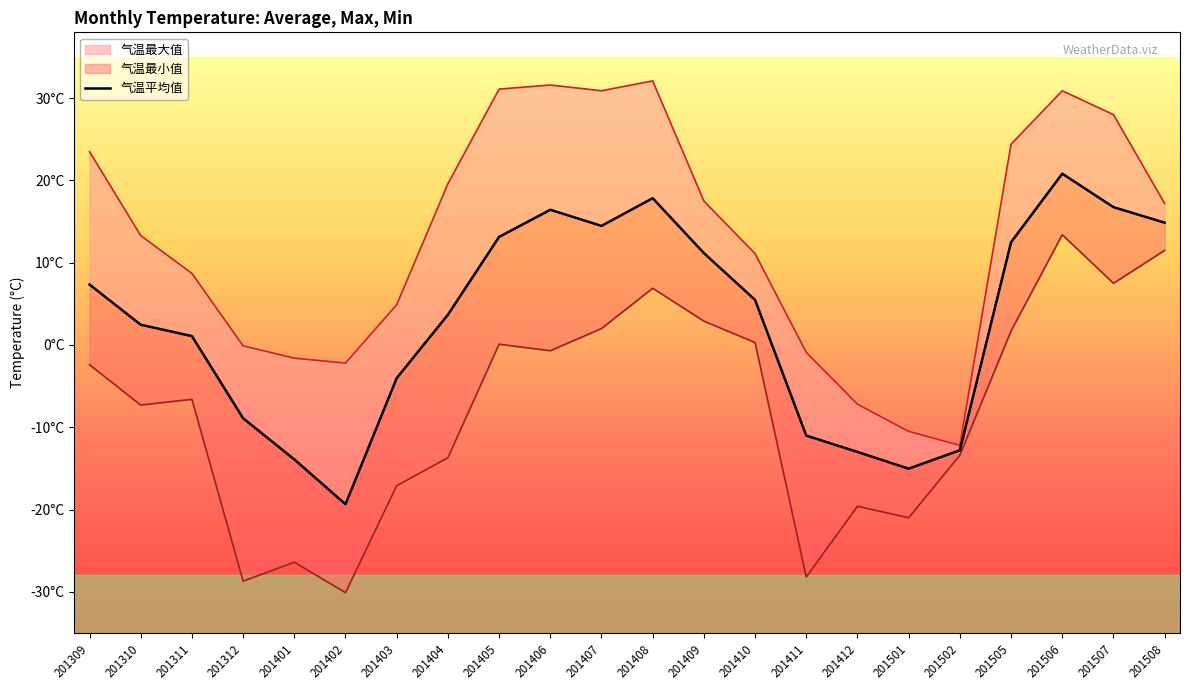

What is the smallest value displayed?

-19.4